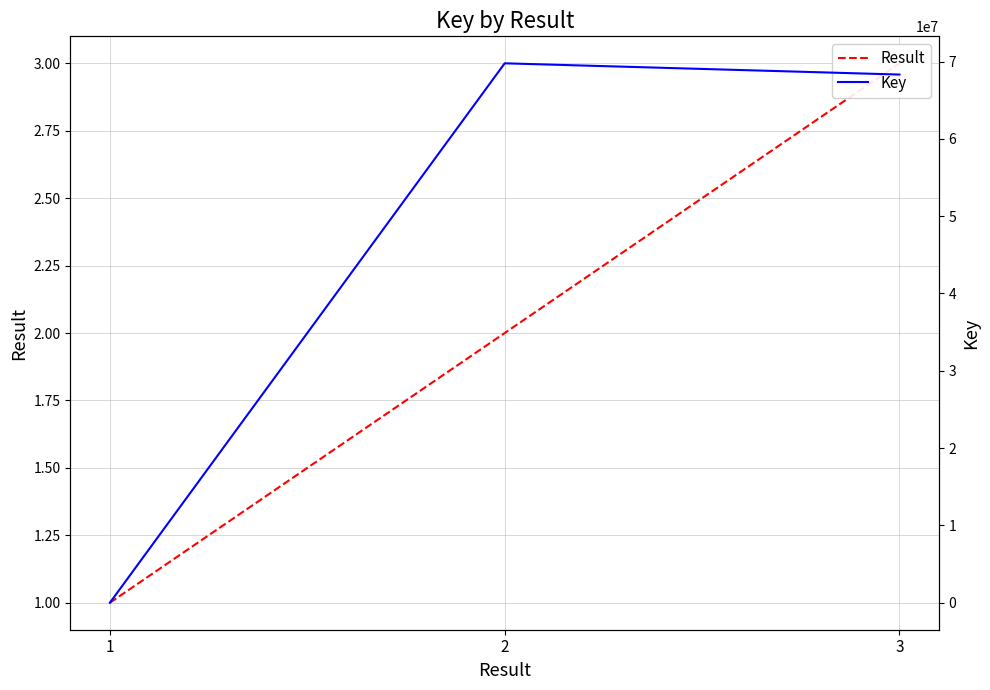

How many lines are shown in the chart?

2